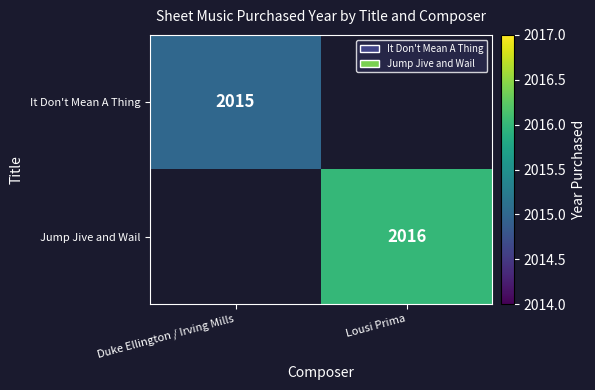

Is it true that It Don't Mean A Thing equals 2015 at Duke Ellington / Irving Mills?

True